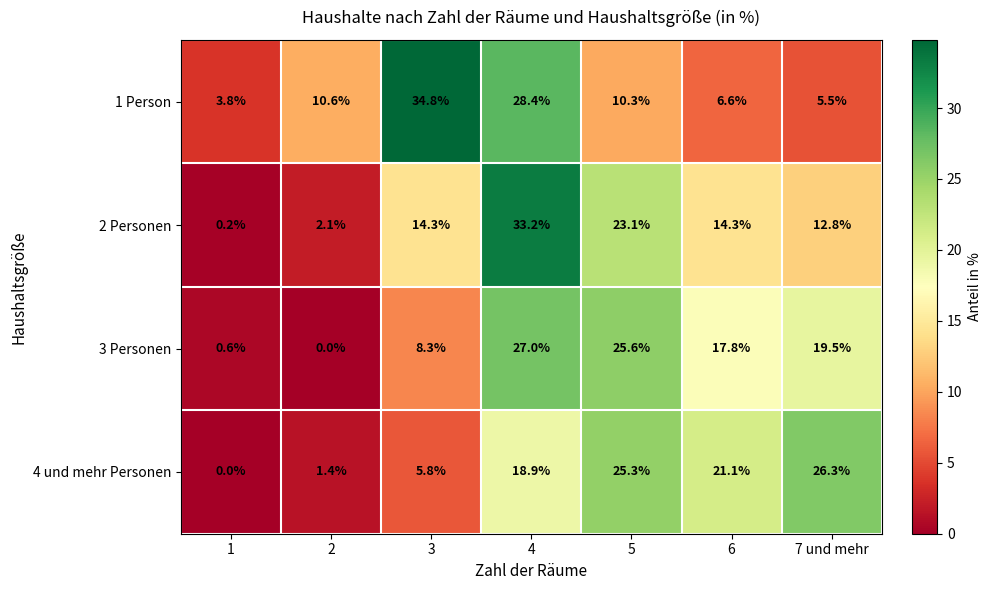

Between 1 and 3, which series saw the biggest shift?

1 Person